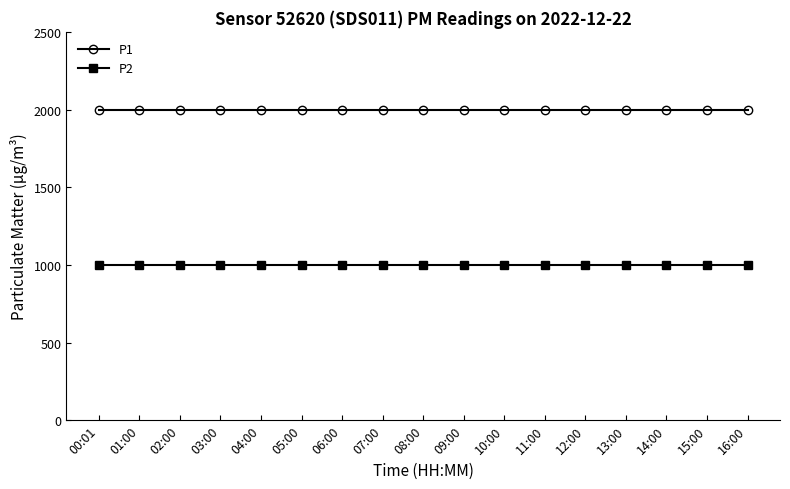

True or false: P1 and P2 cross at least once.

False